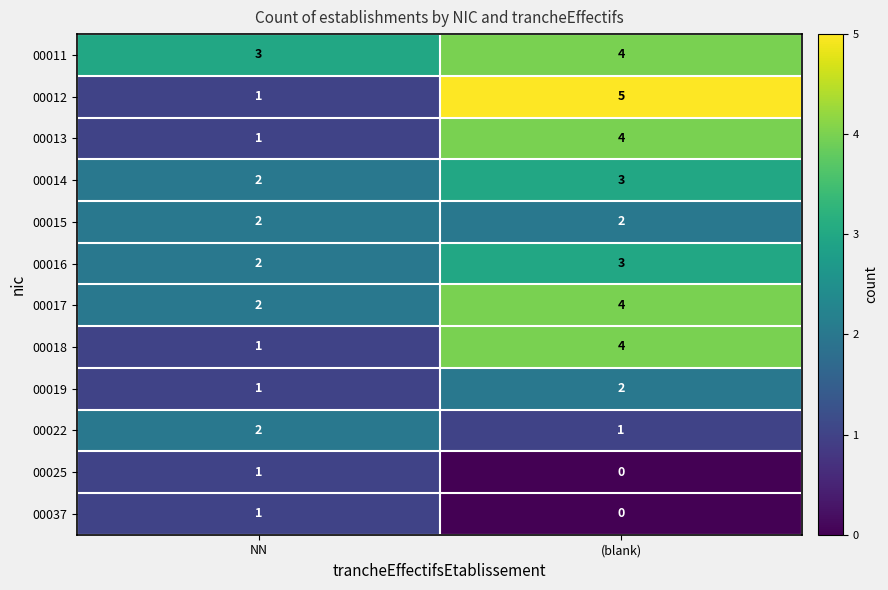

Rank the categories by 00019 value from lowest to highest.

NN, (blank)